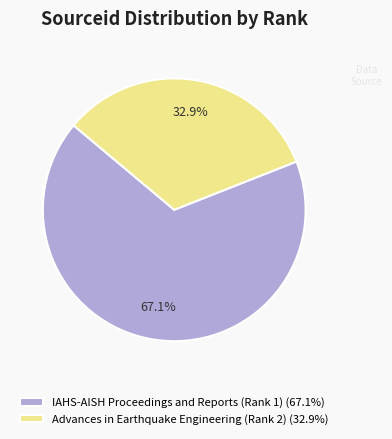

What is the total percentage of Advances in Earthquake Engineering (Rank 2) and IAHS-AISH Proceedings and Reports (Rank 1)?

100.0%